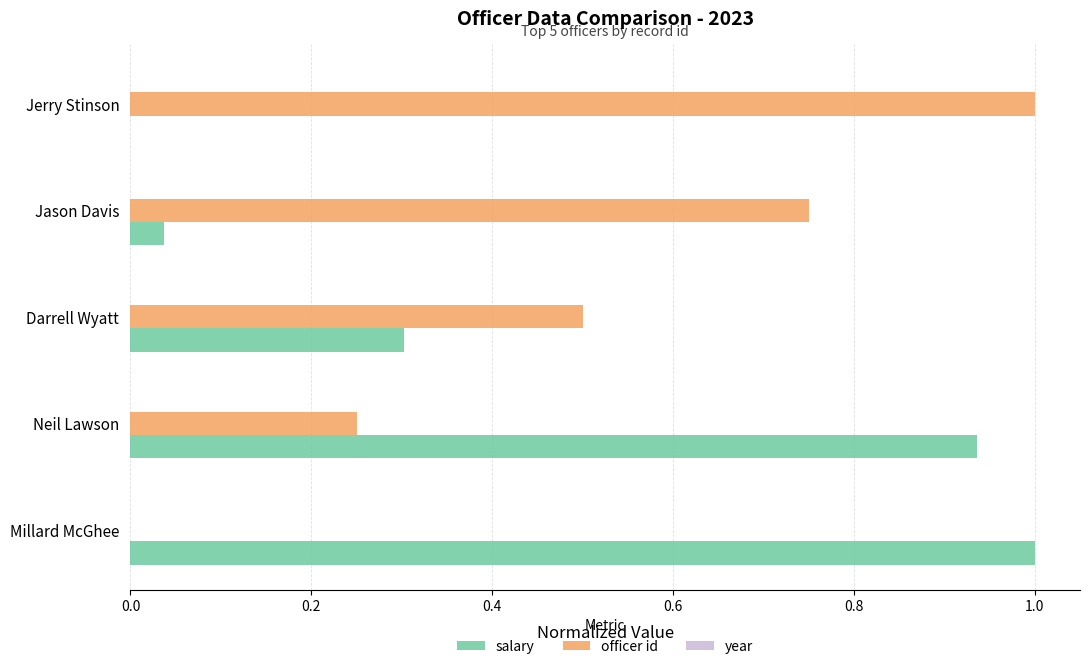

Which series changed the most between Neil Lawson and Jason Davis?

salary